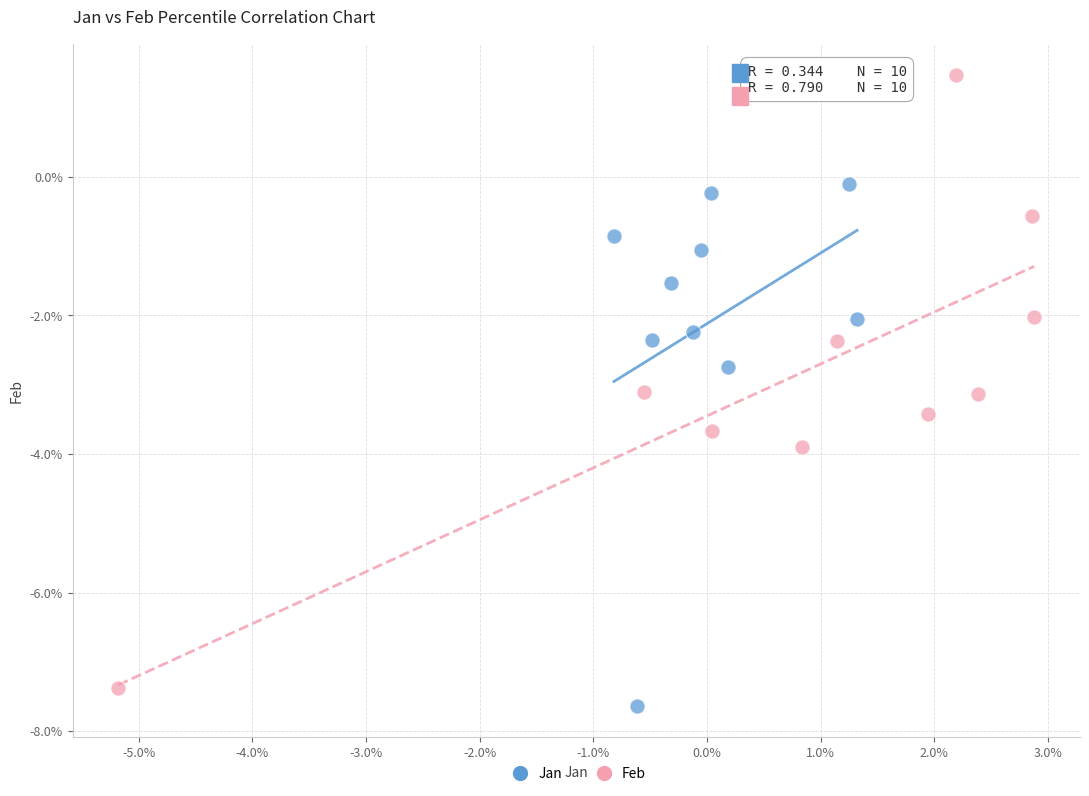

Which series has the widest spread of Y values?

Feb